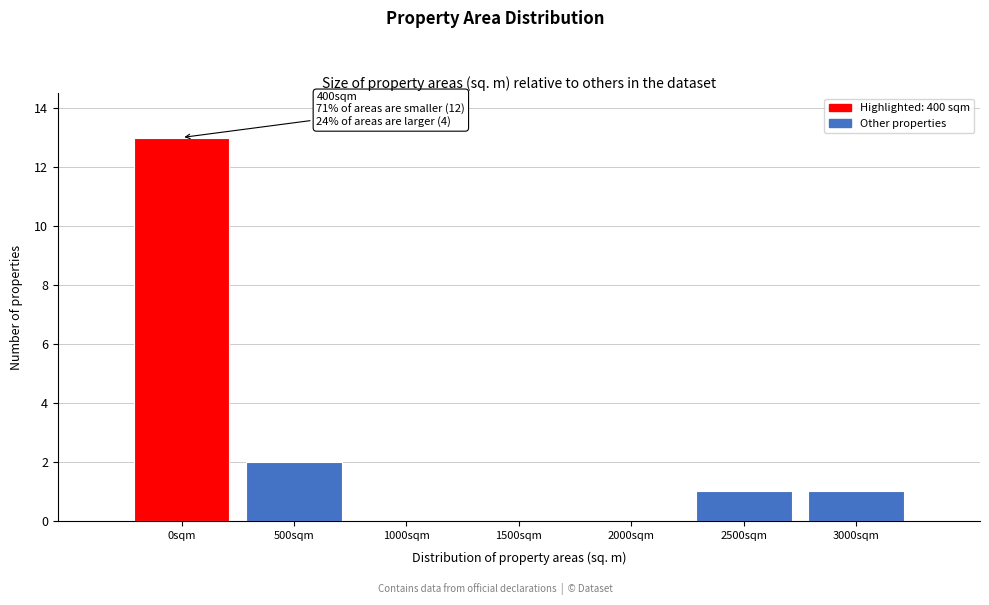

Reading right to left, list all the values displayed in this chart.

3000sqm=1	2500sqm=1	2000sqm=0	1500sqm=0	1000sqm=0	500sqm=2	0sqm=13